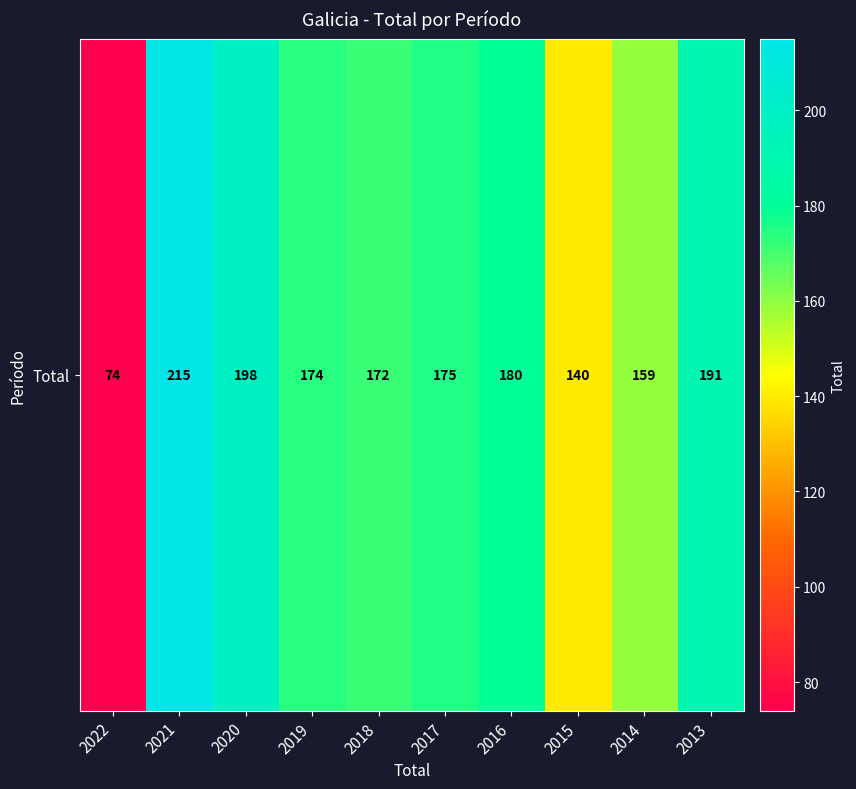

What is the difference between the values at 2021 and 2019?

41